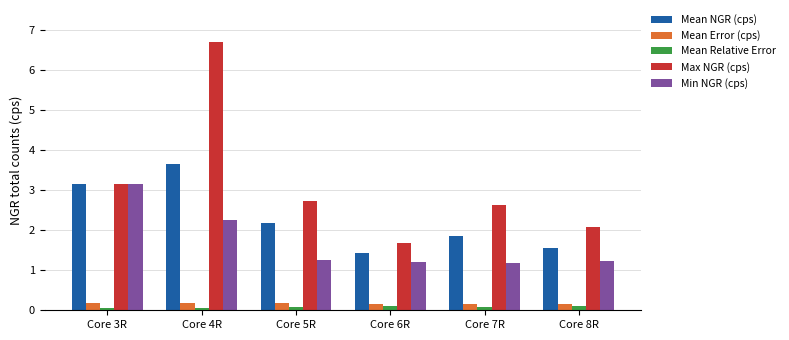

What is the highest value of the Mean Error (cps) series?

0.2